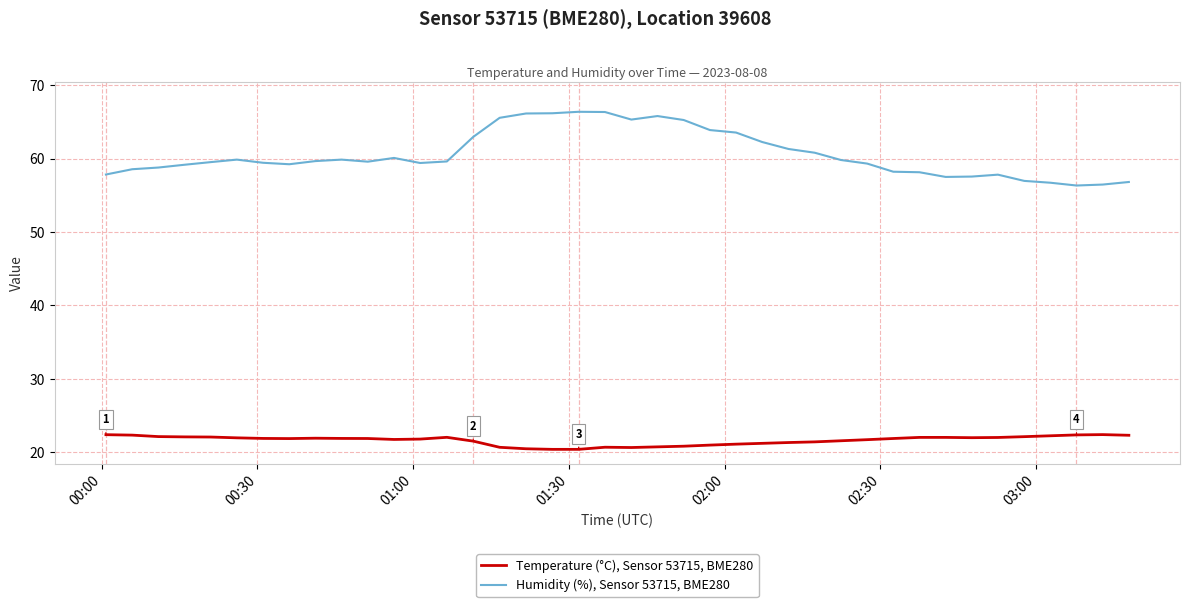

Rank the series by their average value, from highest to lowest.

Humidity (%), Sensor 53715, BME280, Temperature (°C), Sensor 53715, BME280